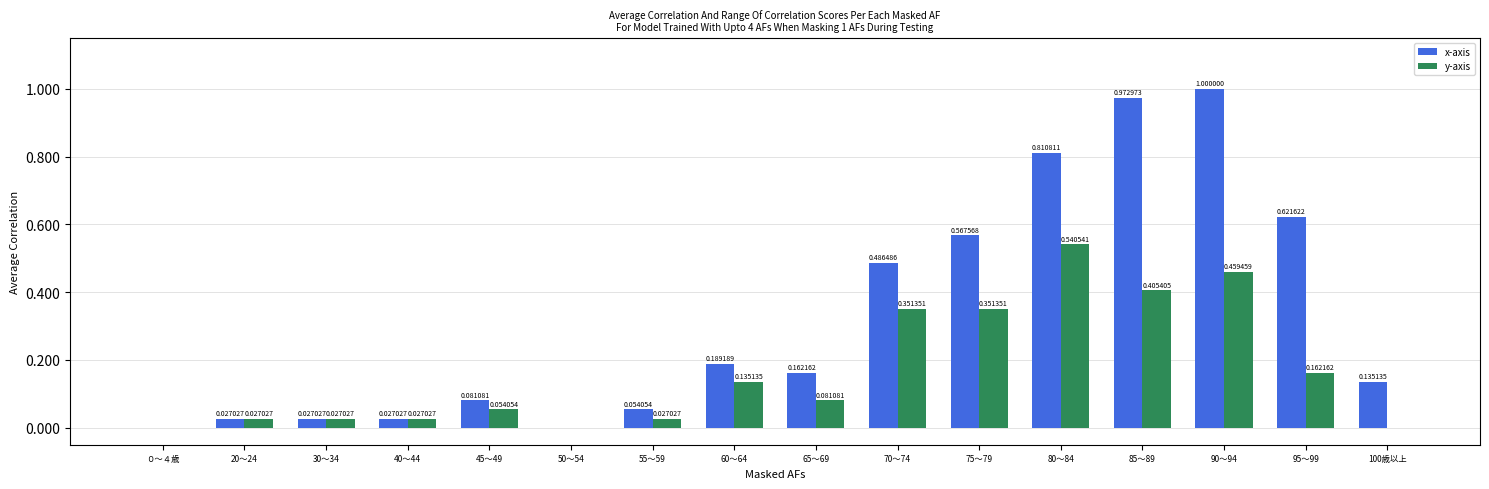

What is the sum of the y-axis values at 75～79 and 70～74?

0.7